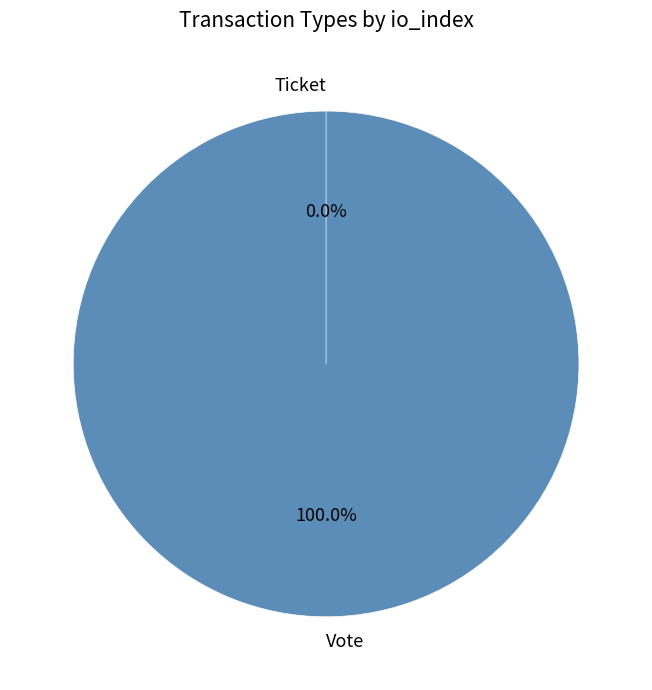

Combined, do Vote and Ticket account for over 50%?

Yes